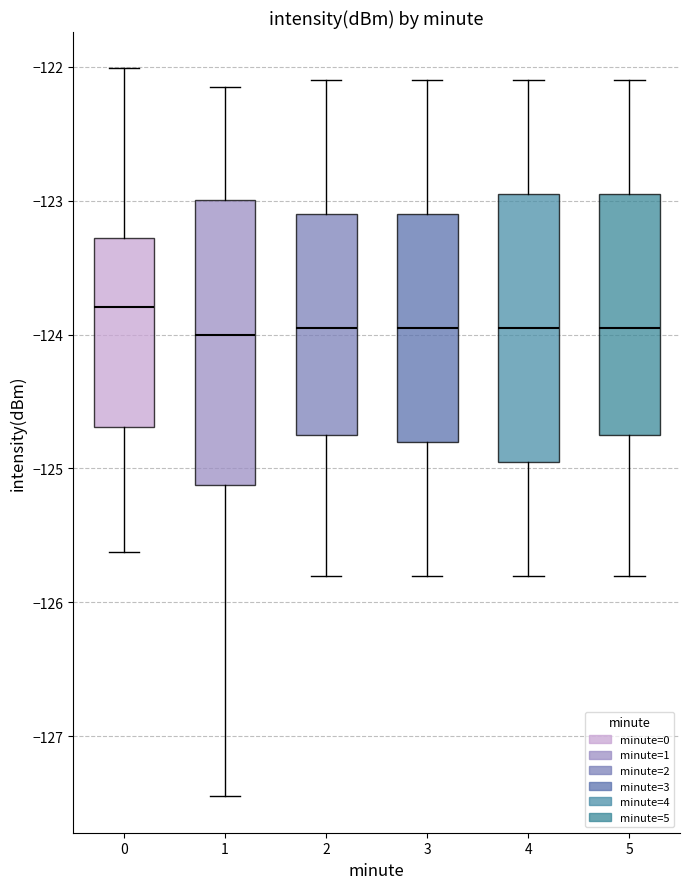

Where does the upper whisker of the box at x = 2 end on the y-axis? The values are not printed on the chart, so give them approximately, as read against the axis.

-122.1